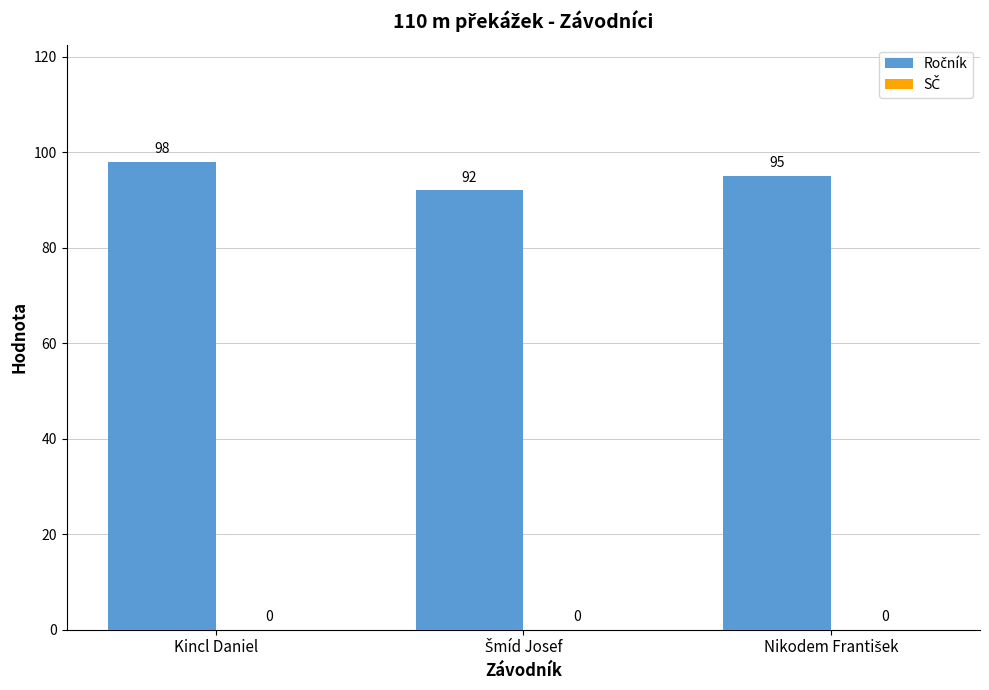

What is the maximum value shown in the chart?

98